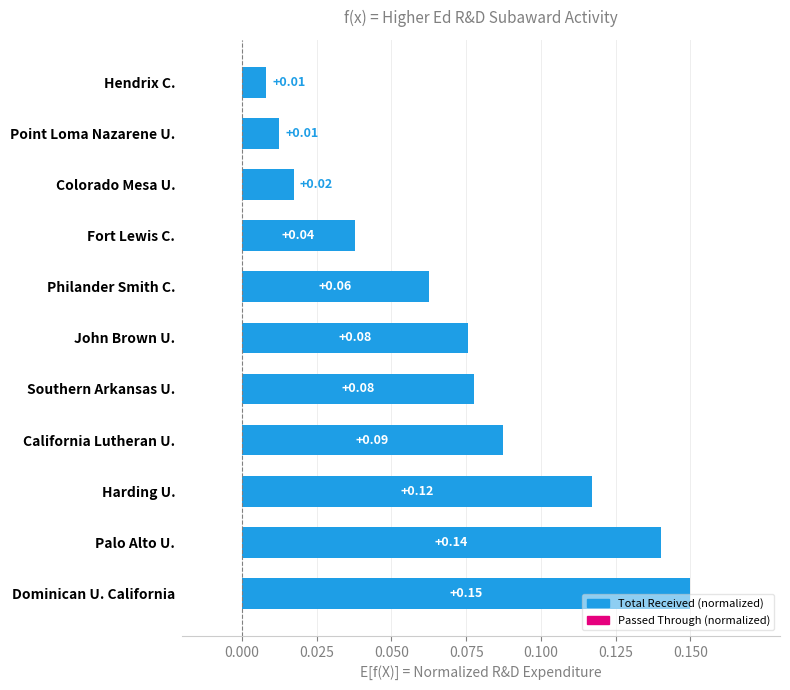

Between Colorado Mesa U. and Hendrix C., which is larger?

Colorado Mesa U.